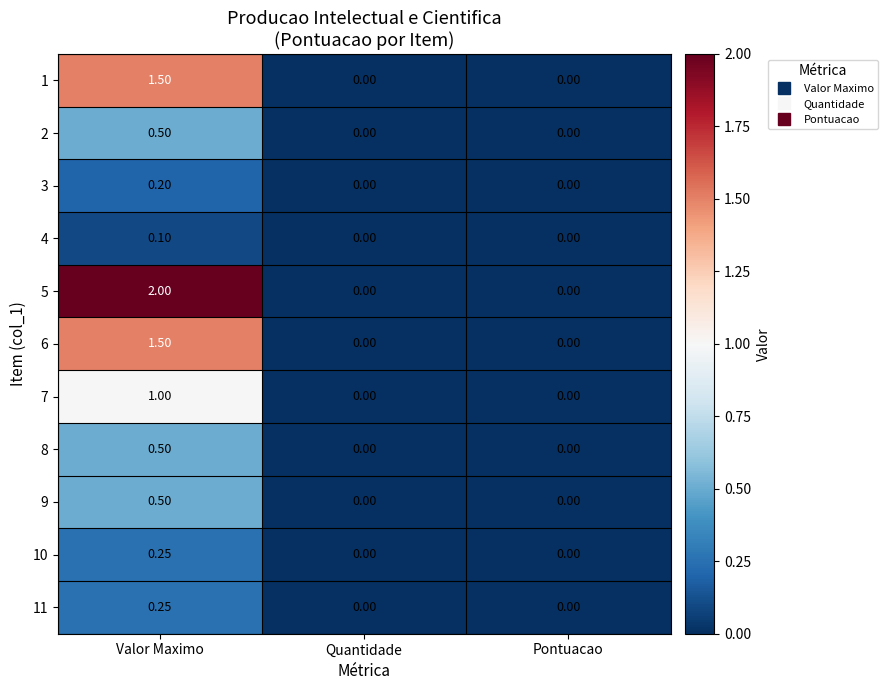

Which category has the highest value in the 11 series?

Valor Maximo